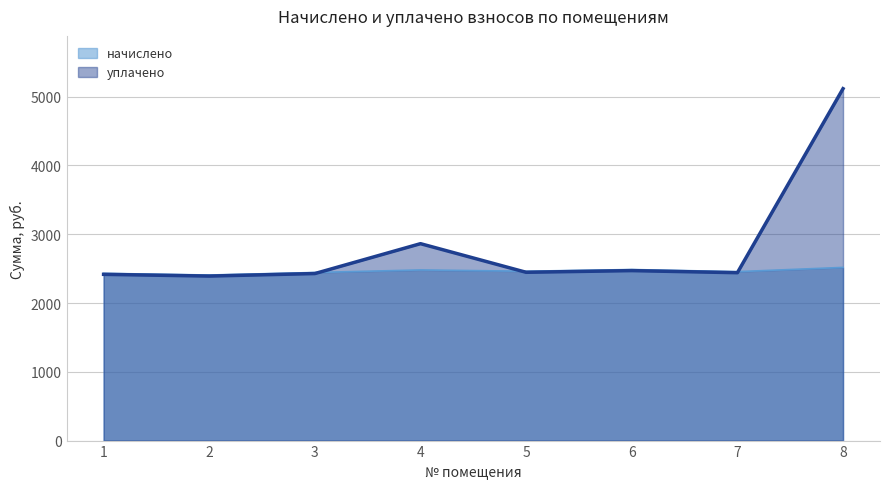

How many interior local peaks does the уплачено series have?

2